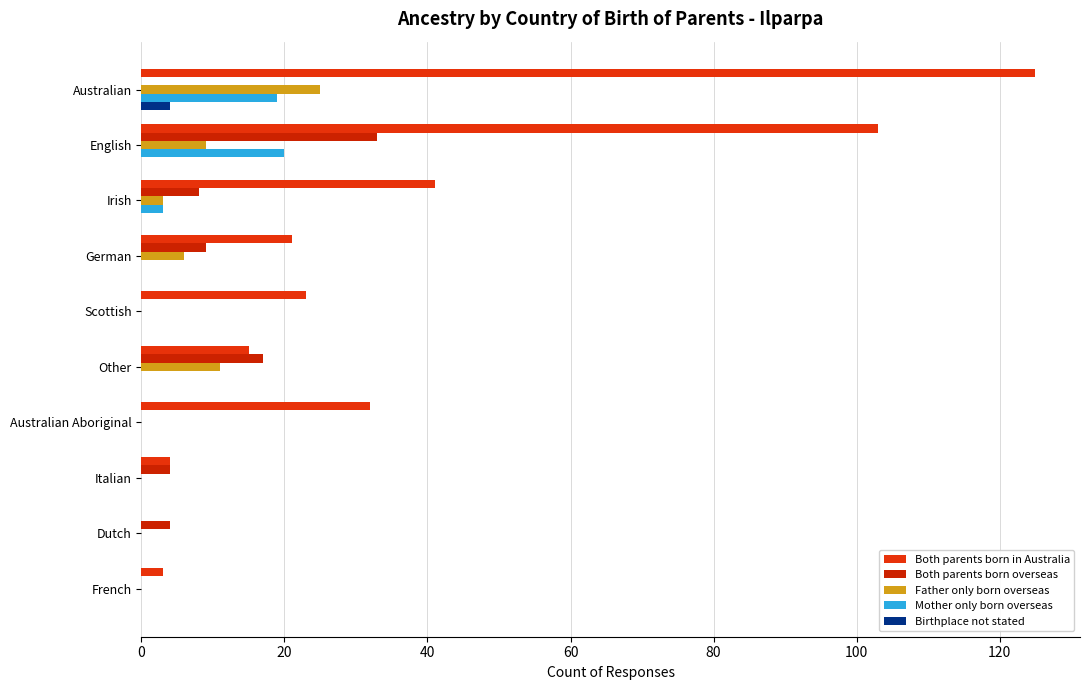

What are all the series names shown in the legend?

Both parents born in Australia, Both parents born overseas, Father only born overseas, Mother only born overseas, Birthplace not stated